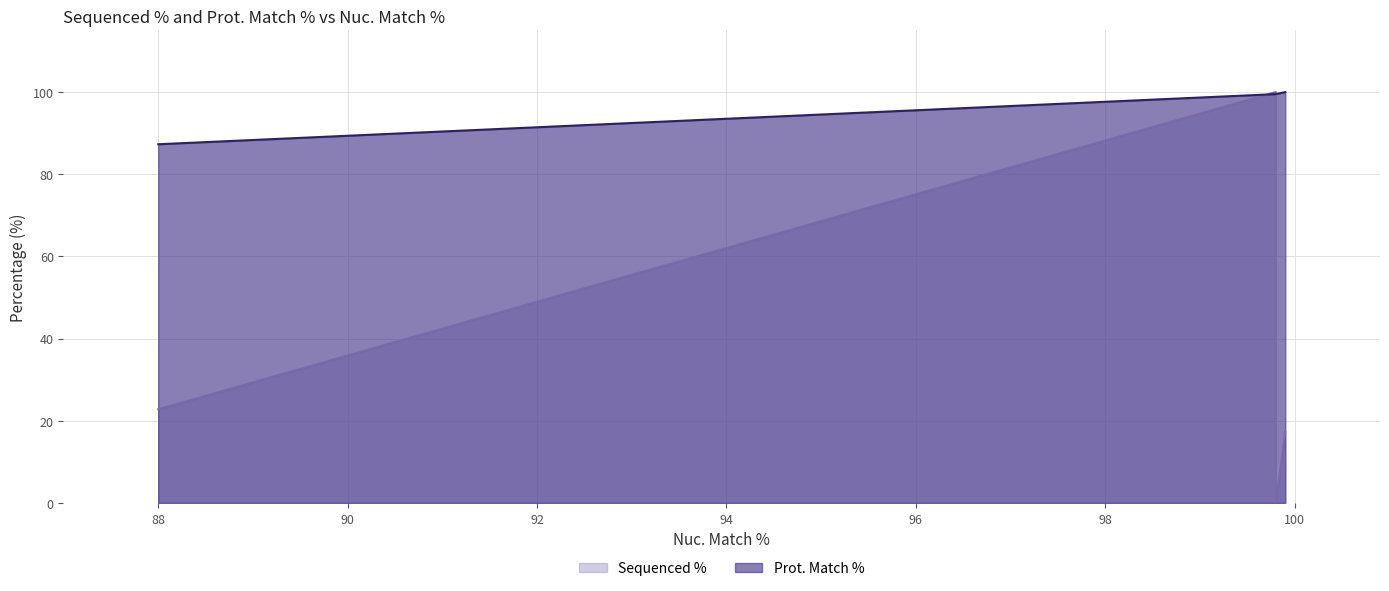

How many data points are less than 22?

2